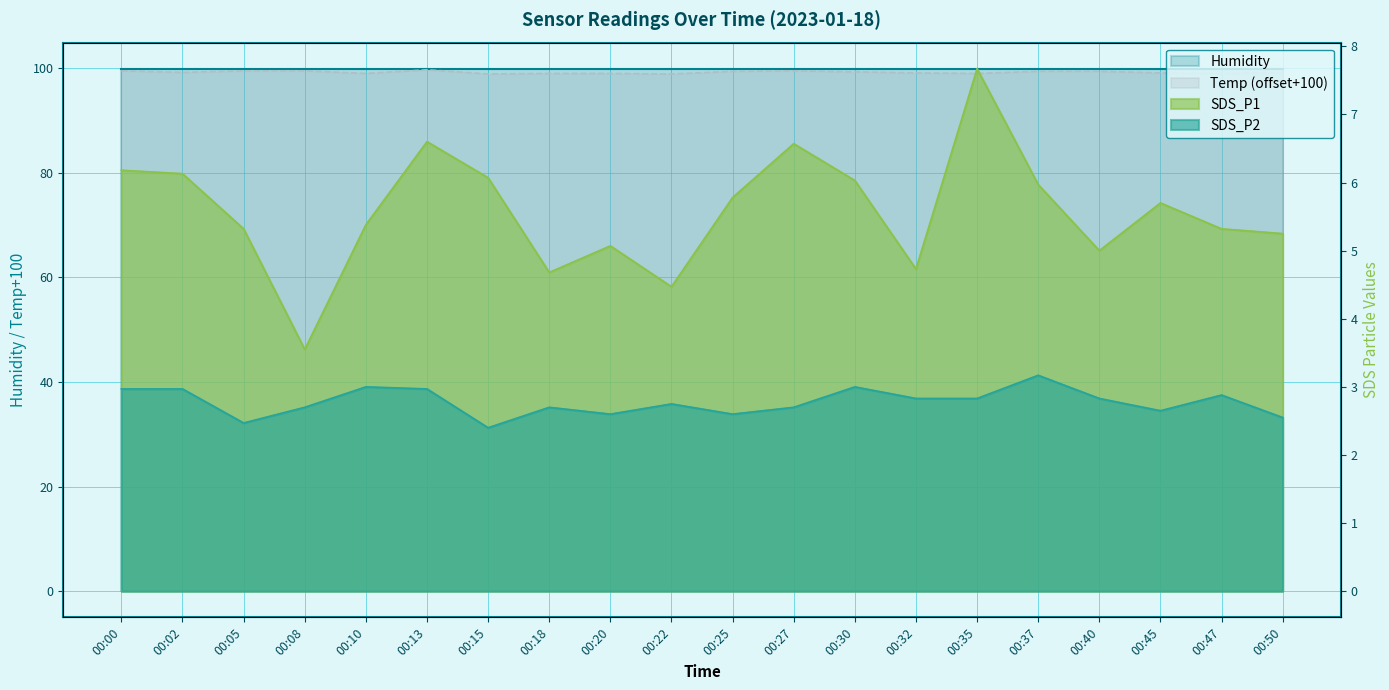

How many interior local valleys does the Temp series have?

6